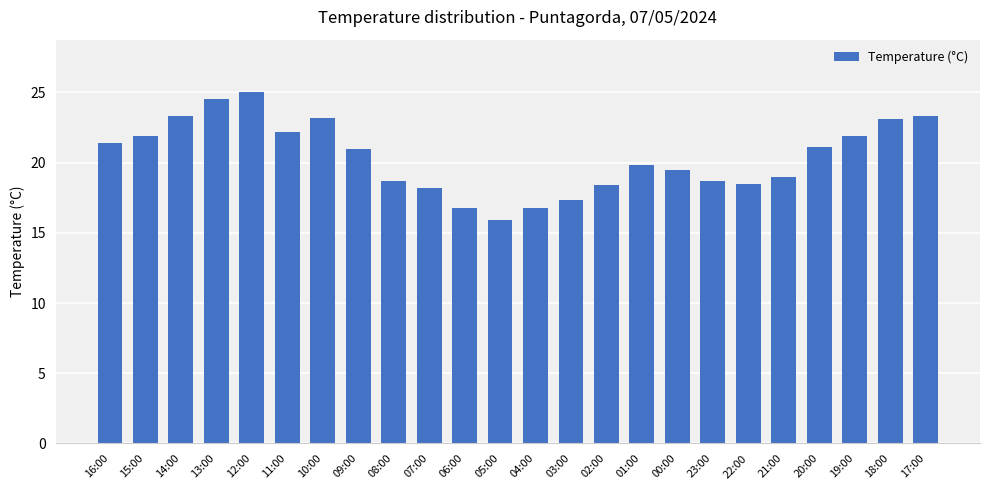

Approximately how many times larger is the value at 01:00 compared to 20:00?

0.9